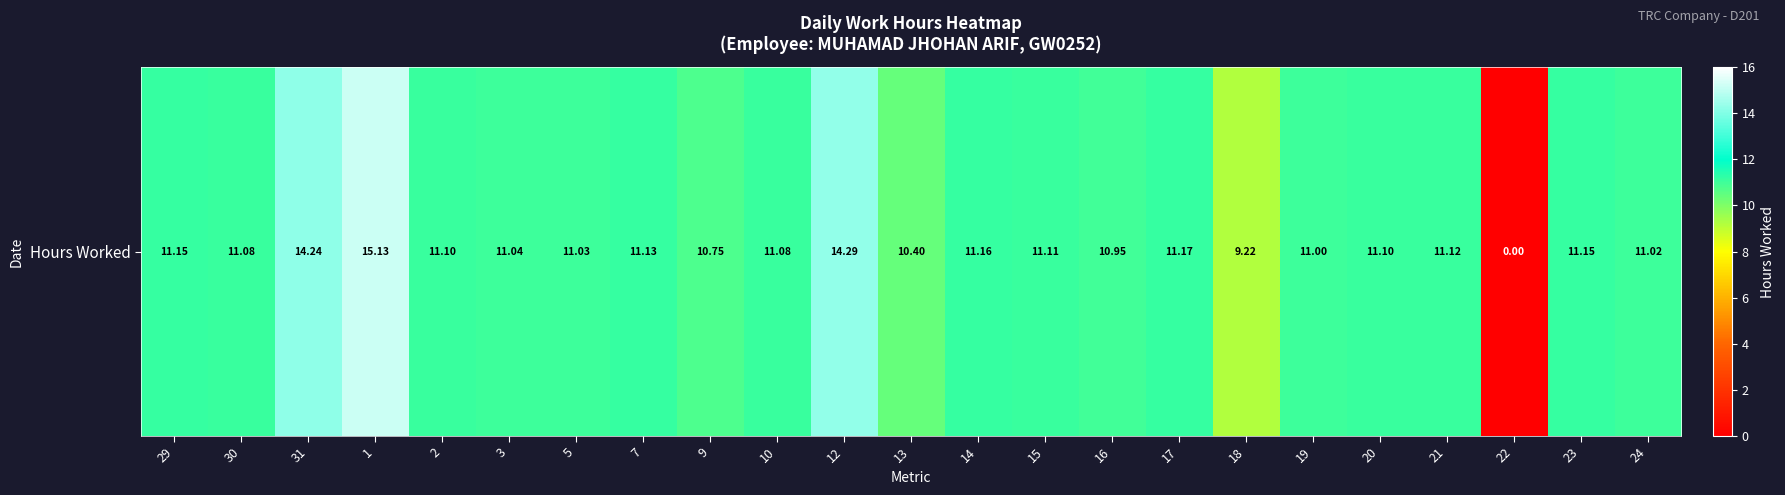

Between 7 and 13, which is larger?

7